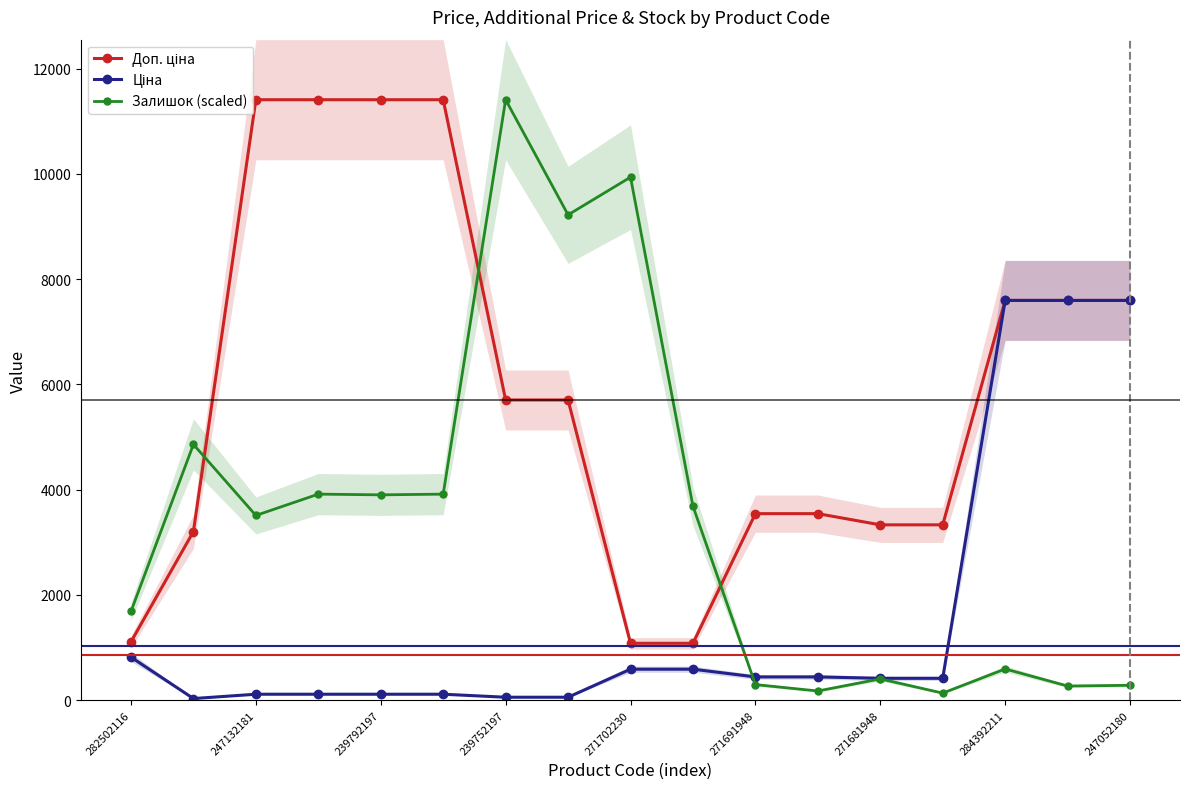

What is the difference between the maximum and minimum values in the Ціна series?

7564.5